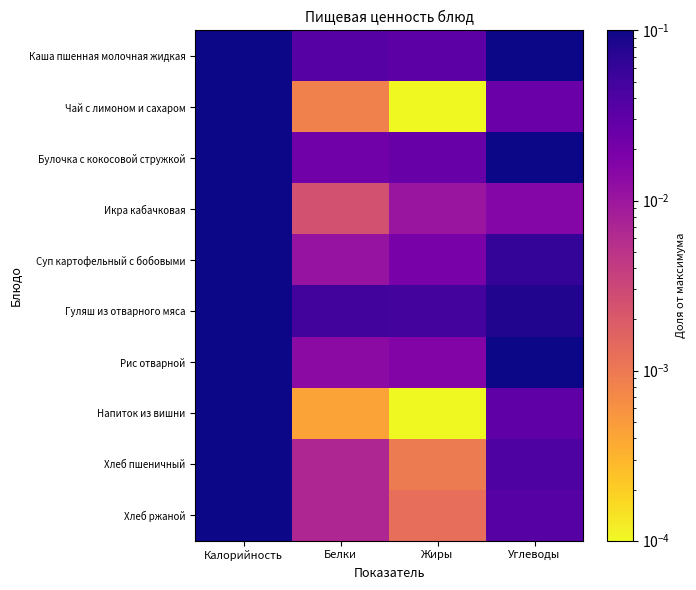

Reading left to right, extract all data points from this chart.

Каша пшенная молочная жидкая: Калорийность=1.0	Белки=0.0	Жиры=0.0	Углеводы=0.1
Чай с лимоном и сахаром: Калорийность=0.1	Белки=0.0	Жиры=0.0	Углеводы=0.0
Булочка с кокосовой стружкой: Калорийность=0.7	Белки=0.0	Жиры=0.0	Углеводы=0.1
Икра кабачковая: Калорийность=0.2	Белки=0.0	Жиры=0.0	Углеводы=0.0
Суп картофельный с бобовыми: Калорийность=0.5	Белки=0.0	Жиры=0.0	Углеводы=0.1
Гуляш из отварного мяса: Калорийность=0.8	Белки=0.0	Жиры=0.0	Углеводы=0.1
Рис отварной: Калорийность=0.8	Белки=0.0	Жиры=0.0	Углеводы=0.1
Напиток из вишни: Калорийность=0.1	Белки=0.0	Жиры=0.0	Углеводы=0.0
Хлеб пшеничный: Калорийность=0.2	Белки=0.0	Жиры=0.0	Углеводы=0.0
Хлеб ржаной: Калорийность=0.2	Белки=0.0	Жиры=0.0	Углеводы=0.0